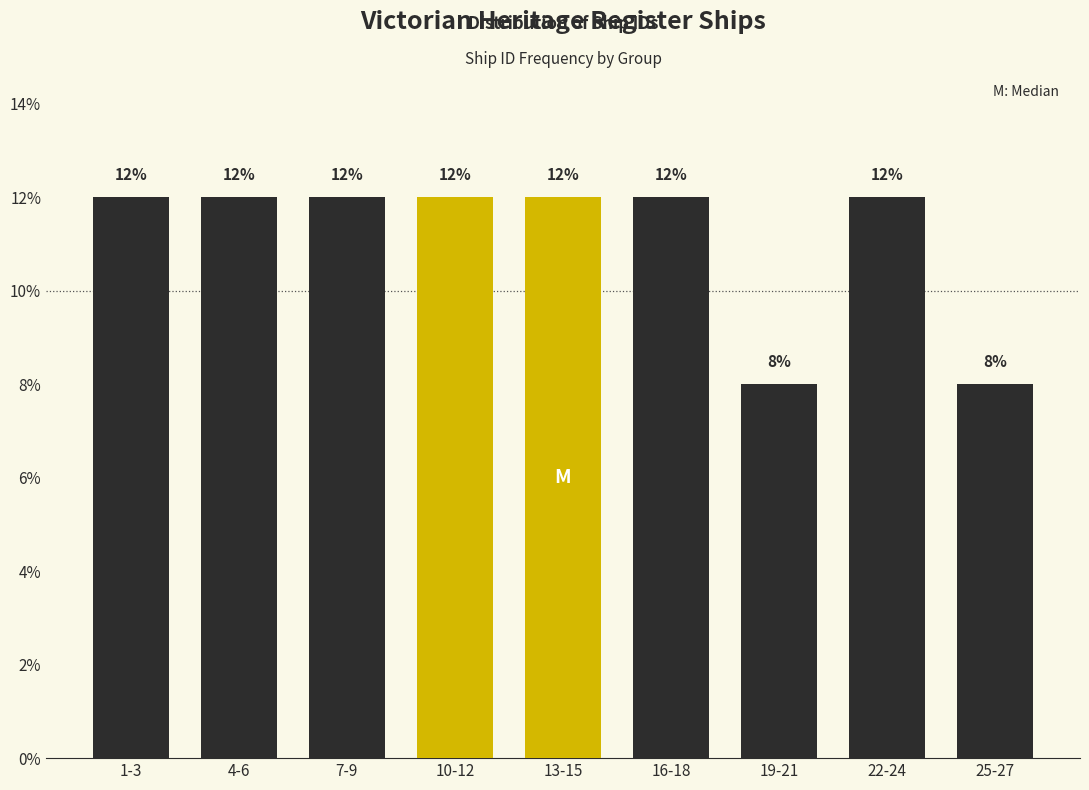

Reading left to right, transcribe all the data shown in this chart.

1-3=12	4-6=12	7-9=12	10-12=12	13-15=12	16-18=12	19-21=8	22-24=12	25-27=8